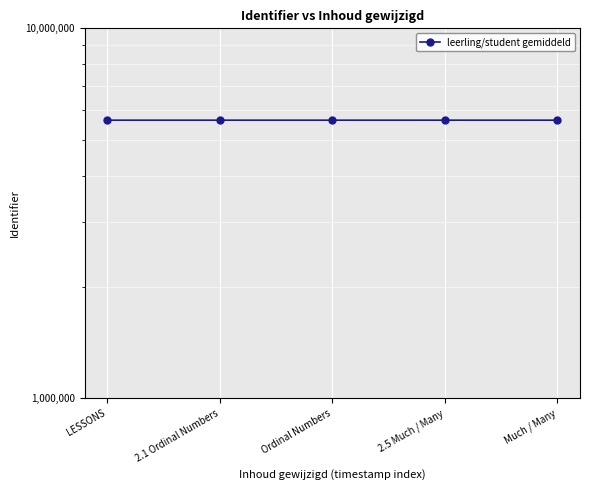

How many points are lower than both their immediate neighbors (excluding endpoints)?

1